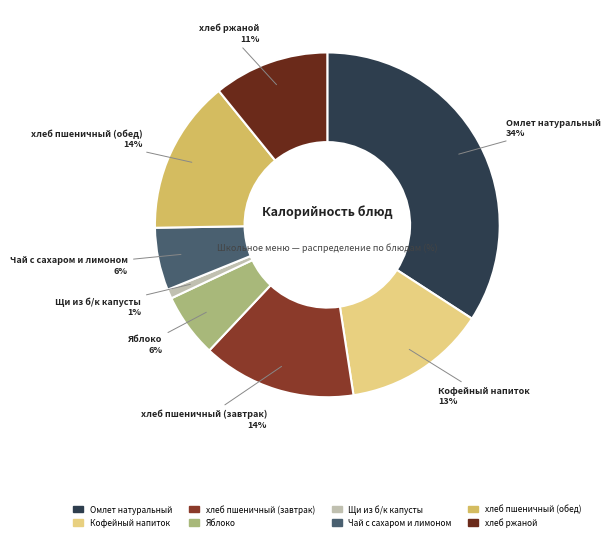

What is the smallest slice in the pie chart?

Щи из б/к капусты